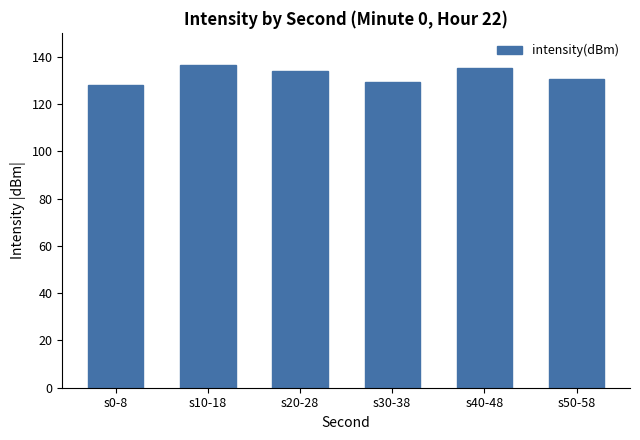

Between s10-18 and s0-8, which is larger?

s10-18